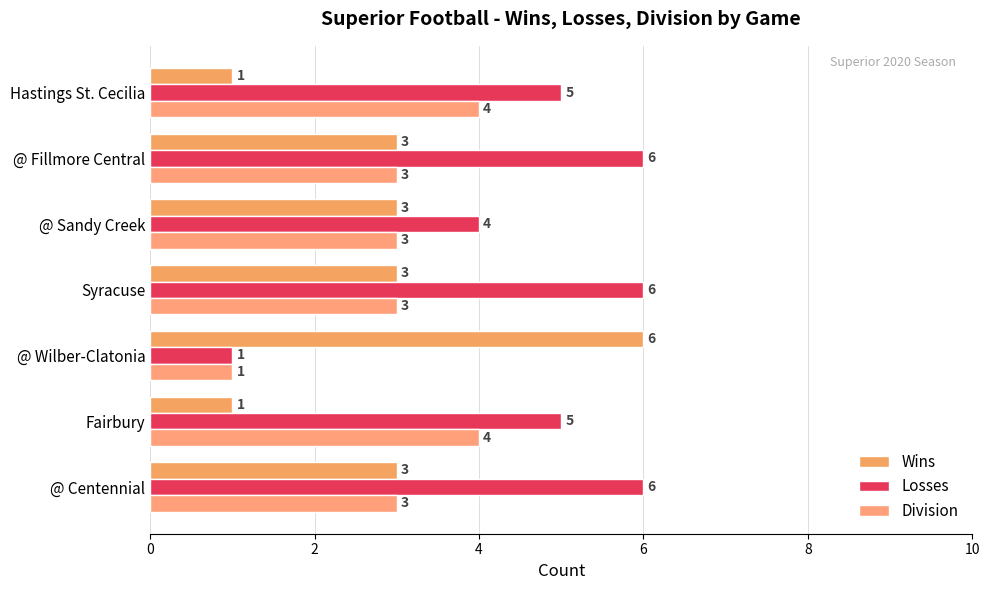

Which series has the largest total across all categories?

Losses